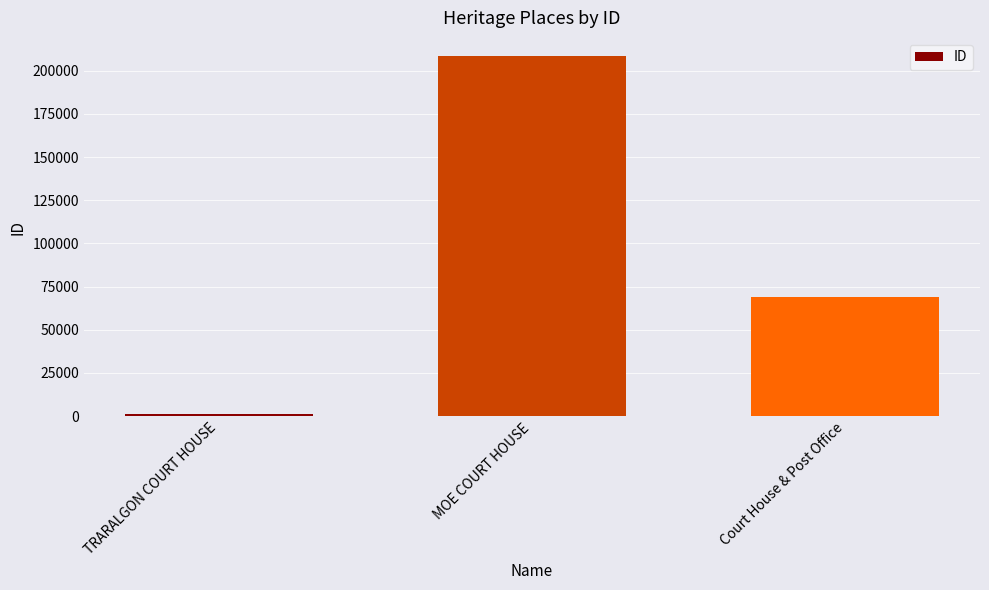

What is the minimum value shown in the chart?

1171